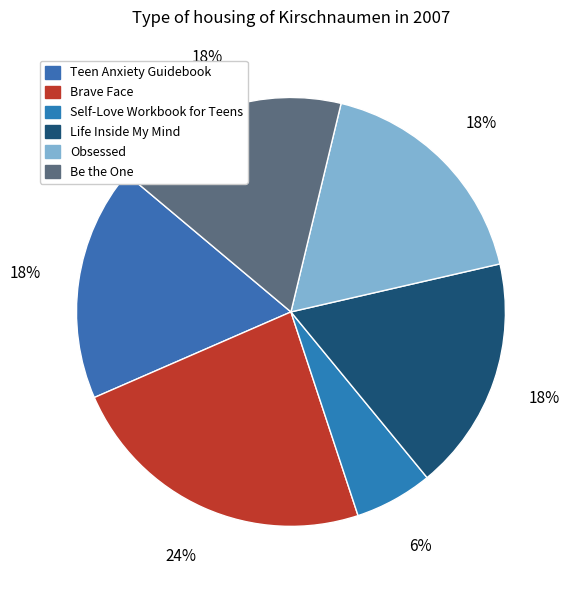

How many segments does this pie chart have?

6